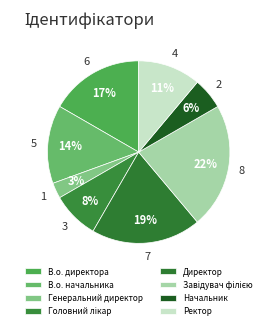

To the nearest percent, what percentage of the pie is Генеральний директор?

3%